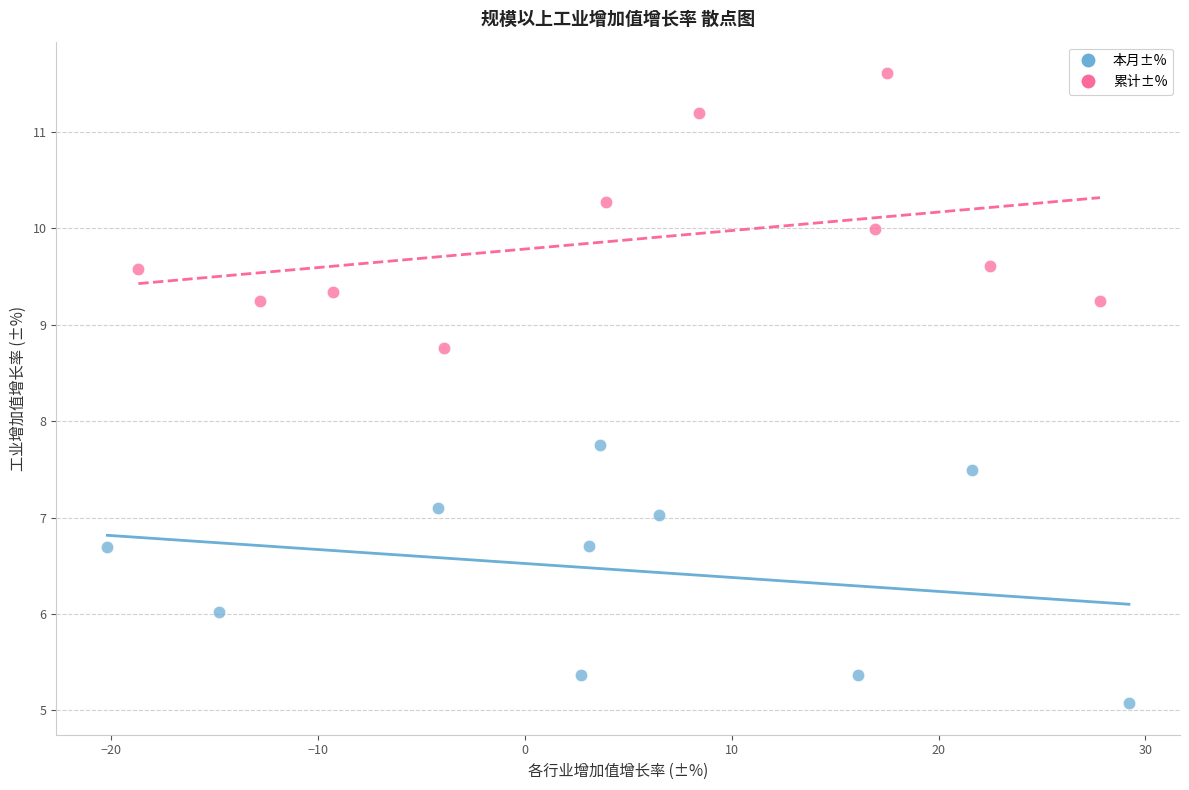

Which series reaches the maximum Y coordinate?

累计±%